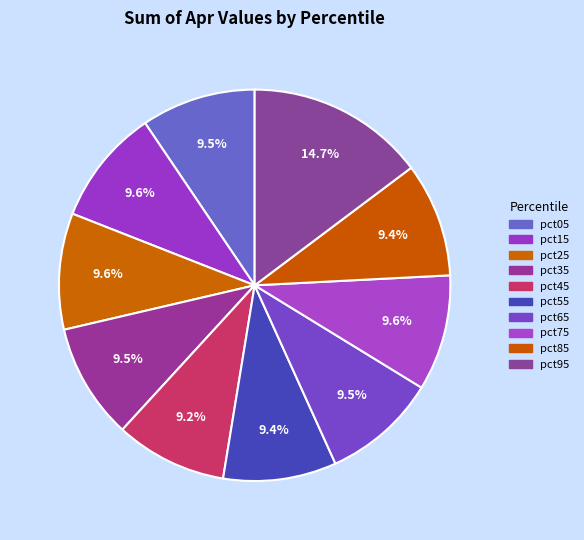

Which has a higher value, pct95 or pct65?

pct95